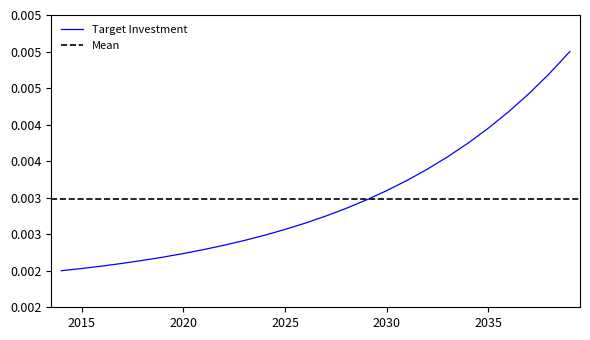

The value at 2029 is 0.0. True or false?

True